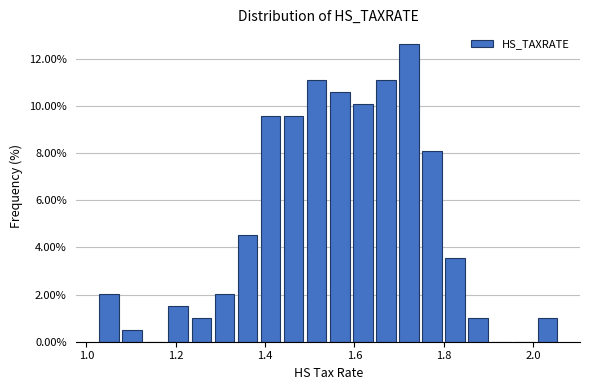

Around what value on the x-axis is the tallest bar? Give the approximate position of its centre, as read against the axis.

1.72